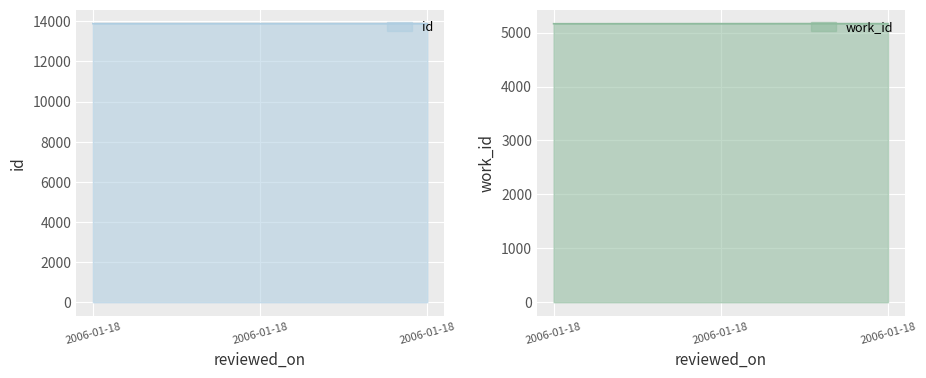

Which series has the largest total across all categories?

id